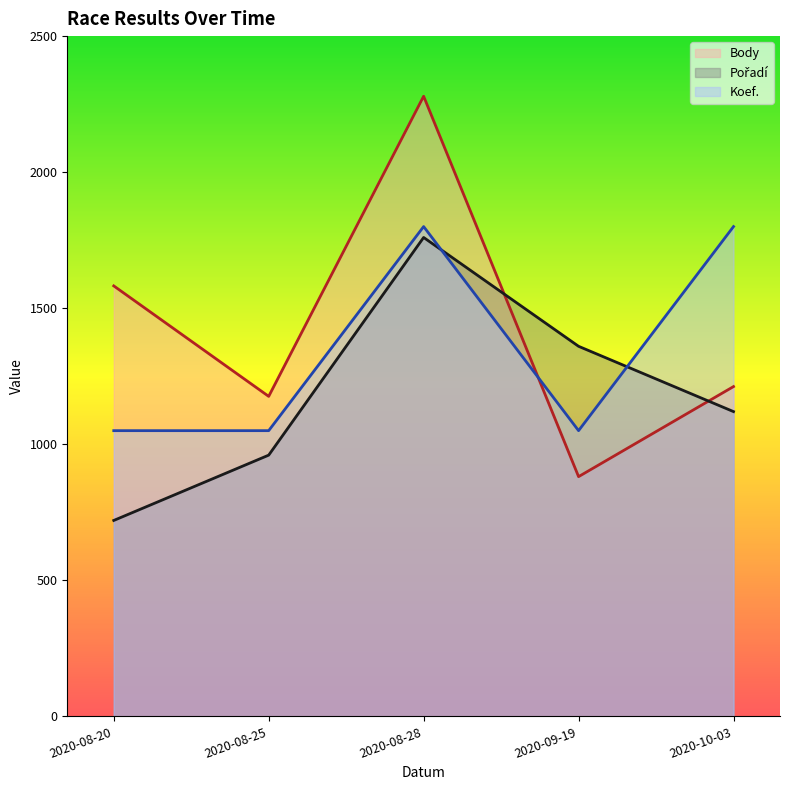

What is the value of the Koef. point at the 3rd from the left?

1800